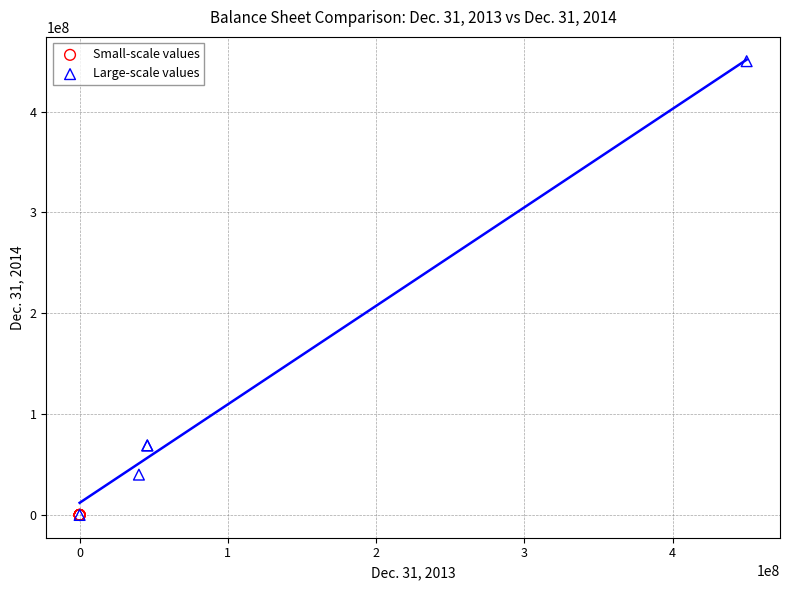

Which series has the largest Y range (max minus min)?

Large-scale values